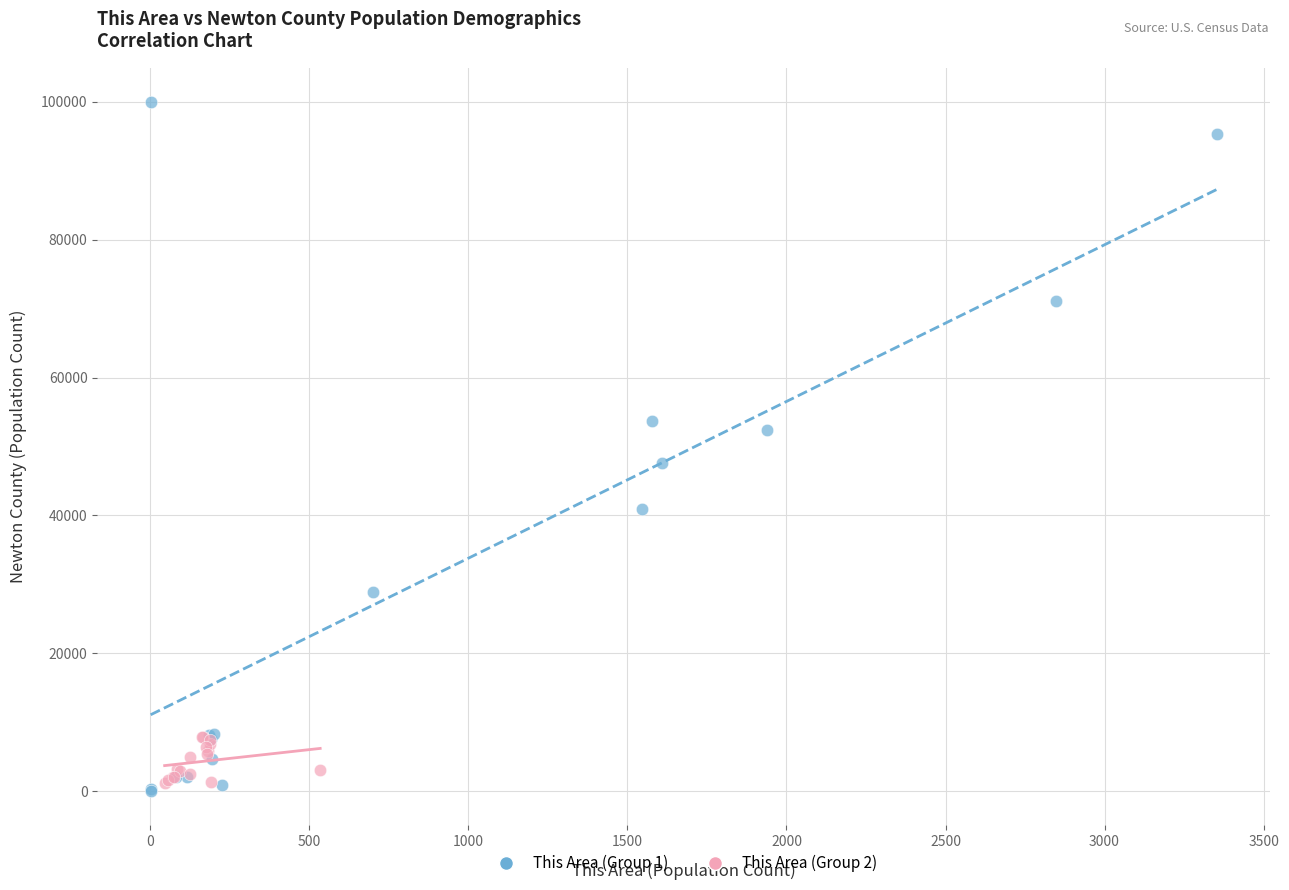

Which series reaches the maximum Y coordinate?

This Area (Group 1)